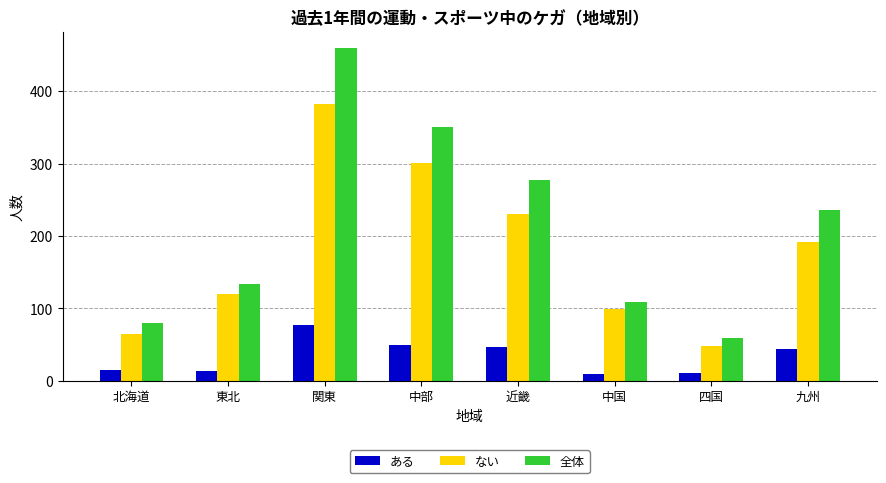

List the series in order of their overall mean, highest first.

全体, ない, ある